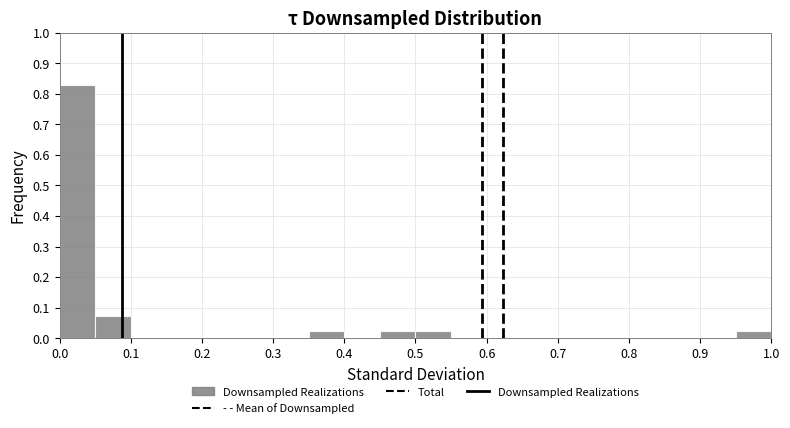

Which range on the x-axis has the tallest bar?

0.00 to 0.05